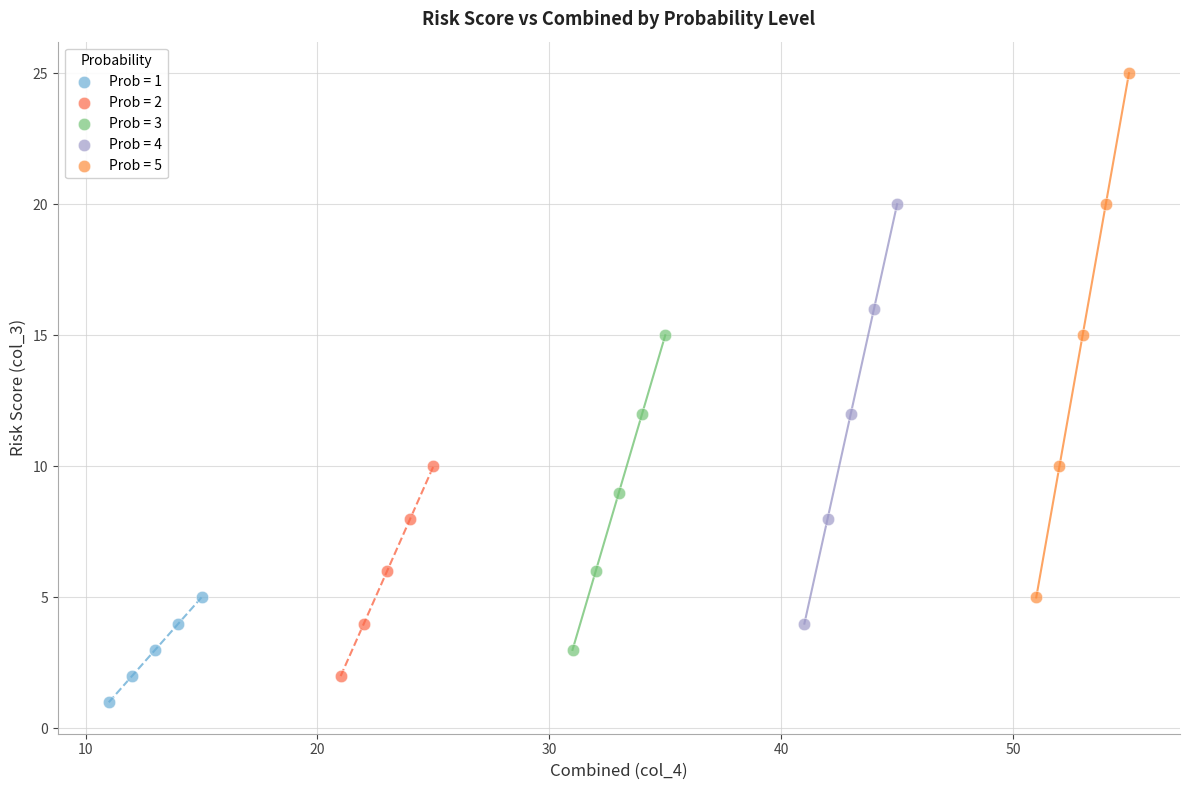

What are all the series names shown in the legend?

Prob = 1, Prob = 2, Prob = 3, Prob = 4, Prob = 5